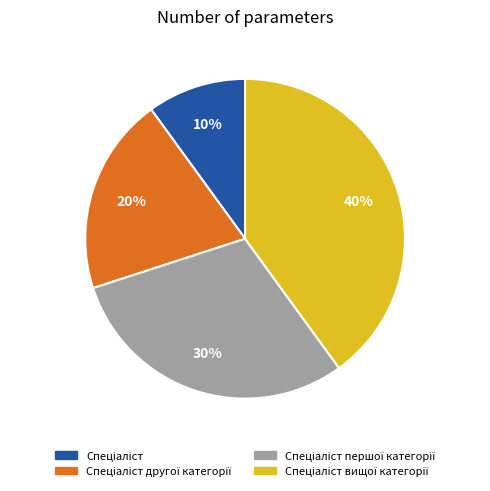

How many slices are in this pie chart?

4